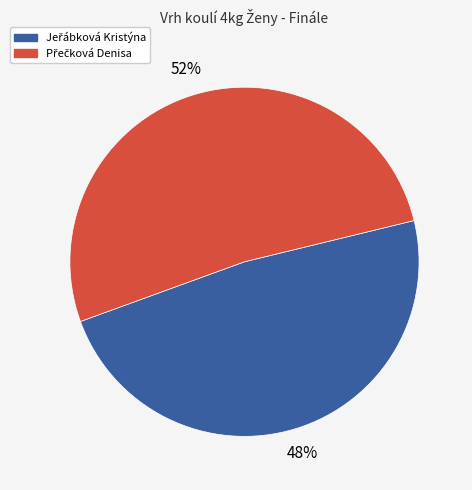

To the nearest percent, what is the difference between the largest and smallest slice percentages?

4%